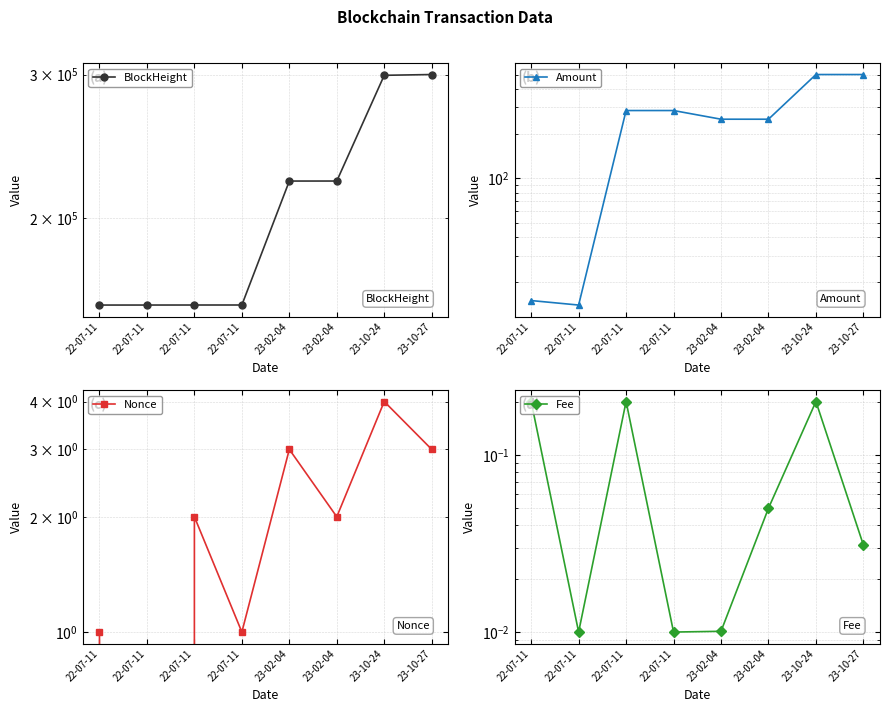

Which series has the largest total across all categories?

BlockHeight